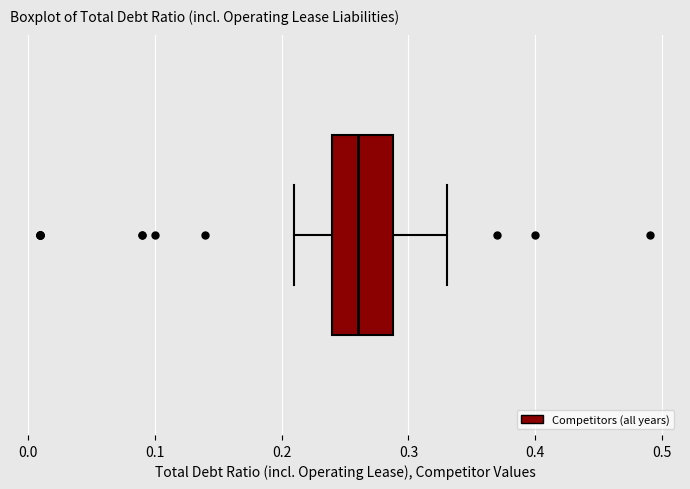

Where does the left whisker of the box end on the x-axis? The values are not printed on the chart, so give them approximately, as read against the axis.

0.21